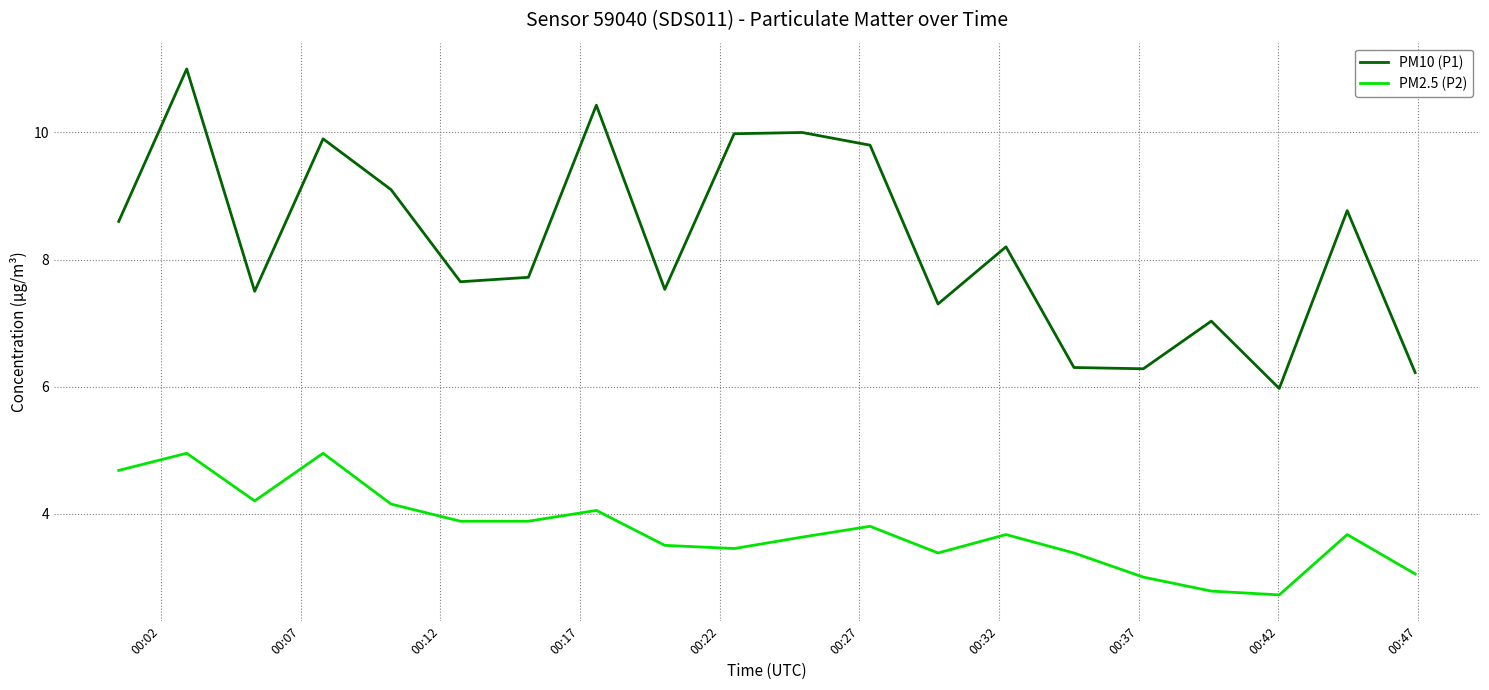

How many values in the PM10 (P1) series exceed 8?

10